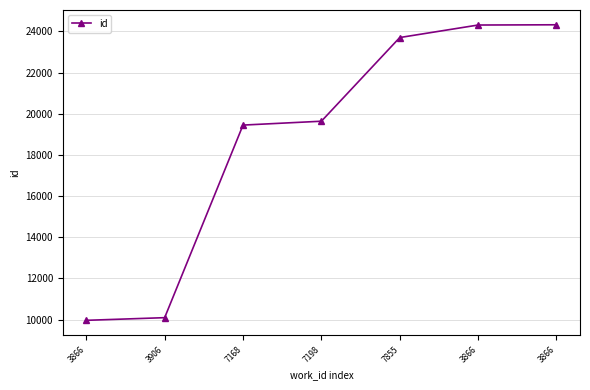

What is the difference between the values at 3906 and 3866?

14228